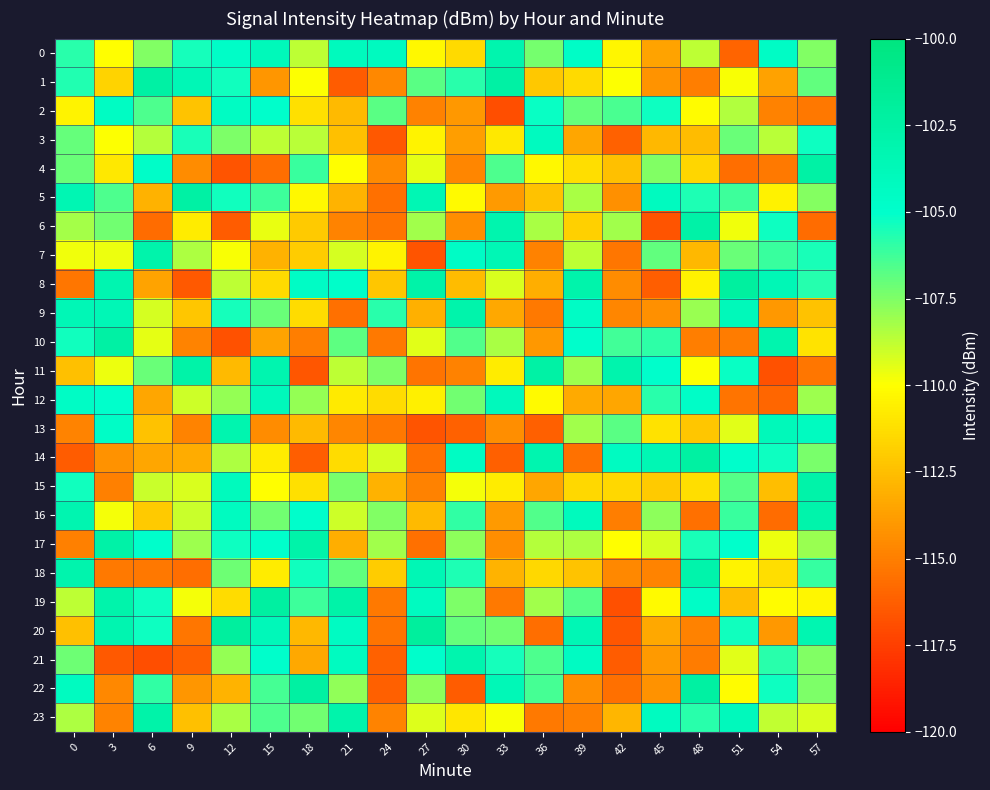

Reading left to right, what are all the values shown in this chart?

0: 0=-105.8	3=-110.1	6=-107.5	9=-105.4	12=-104.8	15=-103.9	18=-108.7	21=-104.1	24=-104.2	27=-110.2	30=-111.4	33=-103.1	36=-107.3	39=-104.7	42=-110.3	45=-113.6	48=-108.7	51=-116.0	54=-104.6	57=-107.5
1: 0=-105.6	3=-111.7	6=-102.4	9=-103.6	12=-105.3	15=-114.1	18=-110.0	21=-116.3	24=-114.7	27=-106.8	30=-105.8	33=-102.5	36=-112.1	39=-111.4	42=-110.0	45=-114.2	48=-115.1	51=-109.9	54=-113.6	57=-107.0
2: 0=-110.4	3=-104.5	6=-106.5	9=-112.3	12=-104.5	15=-104.9	18=-111.2	21=-112.7	24=-106.8	27=-114.9	30=-114.0	33=-116.9	36=-105.2	39=-107.0	42=-106.4	45=-105.3	48=-110.1	51=-108.5	54=-114.9	57=-115.3
3: 0=-107.0	3=-109.9	6=-108.5	9=-105.5	12=-107.5	15=-108.7	18=-108.6	21=-112.4	24=-116.5	27=-110.4	30=-113.8	33=-110.9	36=-104.2	39=-113.5	42=-116.1	45=-112.8	48=-112.6	51=-107.1	54=-108.6	57=-105.2
4: 0=-107.0	3=-110.9	6=-104.8	9=-114.5	12=-116.7	15=-115.6	18=-106.2	21=-110.1	24=-114.6	27=-109.5	30=-114.7	33=-106.6	36=-110.3	39=-111.3	42=-112.5	45=-107.5	48=-111.6	51=-115.7	54=-115.2	57=-102.6
5: 0=-103.4	3=-106.5	6=-113.0	9=-102.5	12=-105.3	15=-106.2	18=-110.3	21=-112.9	24=-115.6	27=-103.5	30=-110.2	33=-114.0	36=-112.4	39=-108.3	42=-114.3	45=-104.2	48=-105.6	51=-106.2	54=-110.5	57=-107.6
6: 0=-108.2	3=-107.3	6=-115.7	9=-110.8	12=-116.4	15=-109.6	18=-112.1	21=-114.8	24=-115.4	27=-108.2	30=-114.4	33=-103.1	36=-108.3	39=-111.8	42=-108.1	45=-116.7	48=-102.6	51=-109.8	54=-105.3	57=-115.8
7: 0=-109.7	3=-109.6	6=-102.9	9=-108.4	12=-109.9	15=-113.0	18=-112.0	21=-109.2	24=-110.4	27=-116.7	30=-104.6	33=-103.6	36=-114.9	39=-108.7	42=-115.4	45=-106.9	48=-112.8	51=-107.1	54=-106.1	57=-105.5
8: 0=-115.4	3=-103.3	6=-113.5	9=-116.4	12=-108.7	15=-111.4	18=-104.6	21=-104.9	24=-112.2	27=-102.7	30=-112.6	33=-109.3	36=-113.2	39=-103.0	42=-114.5	45=-116.3	48=-110.5	51=-102.1	54=-103.6	57=-105.8
9: 0=-103.6	3=-103.6	6=-109.2	9=-112.3	12=-105.4	15=-107.1	18=-111.4	21=-115.6	24=-105.8	27=-113.1	30=-102.9	33=-113.4	36=-115.2	39=-104.5	42=-114.7	45=-114.3	48=-108.0	51=-103.9	54=-114.1	57=-112.3
10: 0=-105.3	3=-102.4	6=-109.5	9=-114.8	12=-116.8	15=-113.6	18=-115.0	21=-106.8	24=-115.2	27=-109.4	30=-106.6	33=-108.3	36=-114.0	39=-104.9	42=-106.3	45=-105.9	48=-115.0	51=-115.1	54=-103.1	57=-111.0
11: 0=-112.5	3=-109.7	6=-107.1	9=-102.7	12=-112.7	15=-103.1	18=-116.6	21=-108.7	24=-107.5	27=-115.4	30=-114.9	33=-110.7	36=-102.5	39=-108.1	42=-103.0	45=-104.9	48=-110.0	51=-105.2	54=-116.7	57=-115.4
12: 0=-104.6	3=-105.0	6=-113.5	9=-109.0	12=-107.9	15=-104.0	18=-108.0	21=-110.8	24=-111.4	27=-110.6	30=-107.2	33=-104.0	36=-110.2	39=-113.3	42=-113.5	45=-105.8	48=-104.8	51=-115.4	54=-116.0	57=-108.1
13: 0=-114.8	3=-104.6	6=-112.3	9=-114.8	12=-103.2	15=-114.5	18=-112.7	21=-114.7	24=-115.3	27=-116.7	30=-116.2	33=-114.4	36=-116.2	39=-108.1	42=-106.8	45=-111.1	48=-112.2	51=-109.4	54=-103.9	57=-104.2
14: 0=-116.3	3=-114.3	6=-113.4	9=-113.3	12=-108.4	15=-110.8	18=-116.3	21=-111.4	24=-109.1	27=-115.5	30=-104.5	33=-116.2	36=-103.1	39=-115.5	42=-104.3	45=-103.5	48=-102.3	51=-105.0	54=-105.3	57=-107.4
15: 0=-105.3	3=-115.0	6=-109.0	9=-109.3	12=-104.1	15=-110.1	18=-111.2	21=-107.4	24=-113.0	27=-114.9	30=-109.8	33=-110.7	36=-113.5	39=-111.5	42=-111.5	45=-112.1	48=-111.3	51=-106.7	54=-112.5	57=-102.8
16: 0=-103.3	3=-109.8	6=-112.1	9=-109.0	12=-104.3	15=-107.2	18=-104.9	21=-109.0	24=-107.5	27=-112.7	30=-106.0	33=-114.0	36=-106.6	39=-104.1	42=-115.0	45=-107.8	48=-115.6	51=-106.1	54=-115.7	57=-103.0
17: 0=-114.9	3=-102.6	6=-105.0	9=-108.1	12=-105.3	15=-105.1	18=-102.8	21=-113.2	24=-108.1	27=-115.6	30=-107.8	33=-114.4	36=-108.5	39=-108.4	42=-110.0	45=-109.2	48=-105.5	51=-105.0	54=-109.6	57=-108.0
18: 0=-103.0	3=-115.2	6=-115.2	9=-115.7	12=-107.1	15=-110.7	18=-105.4	21=-106.9	24=-112.0	27=-103.5	30=-105.6	33=-112.9	36=-111.5	39=-112.3	42=-114.6	45=-114.8	48=-103.0	51=-110.4	54=-111.3	57=-106.1
19: 0=-108.7	3=-103.0	6=-105.3	9=-109.8	12=-111.4	15=-102.2	18=-106.2	21=-102.7	24=-115.2	27=-104.2	30=-107.4	33=-115.2	36=-108.2	39=-106.7	42=-116.8	45=-110.2	48=-104.6	51=-112.6	54=-110.1	57=-110.4
20: 0=-112.5	3=-103.2	6=-105.3	9=-115.3	12=-102.0	15=-103.8	18=-112.7	21=-104.4	24=-115.4	27=-102.0	30=-107.0	33=-107.2	36=-115.6	39=-103.5	42=-116.6	45=-113.4	48=-114.9	51=-105.3	54=-114.0	57=-103.3
21: 0=-107.2	3=-116.5	6=-116.9	9=-116.2	12=-107.9	15=-105.0	18=-113.4	21=-104.3	24=-116.1	27=-105.0	30=-103.1	33=-105.4	36=-106.5	39=-104.4	42=-116.4	45=-114.0	48=-115.1	51=-109.4	54=-105.8	57=-107.5
22: 0=-104.2	3=-114.7	6=-106.0	9=-114.1	12=-112.9	15=-106.4	18=-102.3	21=-107.8	24=-116.2	27=-107.8	30=-116.4	33=-103.7	36=-106.4	39=-114.4	42=-115.6	45=-114.2	48=-102.3	51=-110.1	54=-105.2	57=-107.5
23: 0=-108.4	3=-114.8	6=-102.8	9=-112.5	12=-108.3	15=-106.5	18=-107.3	21=-102.9	24=-114.8	27=-109.4	30=-110.9	33=-109.9	36=-115.2	39=-115.0	42=-112.8	45=-104.3	48=-105.8	51=-104.0	54=-108.8	57=-109.2